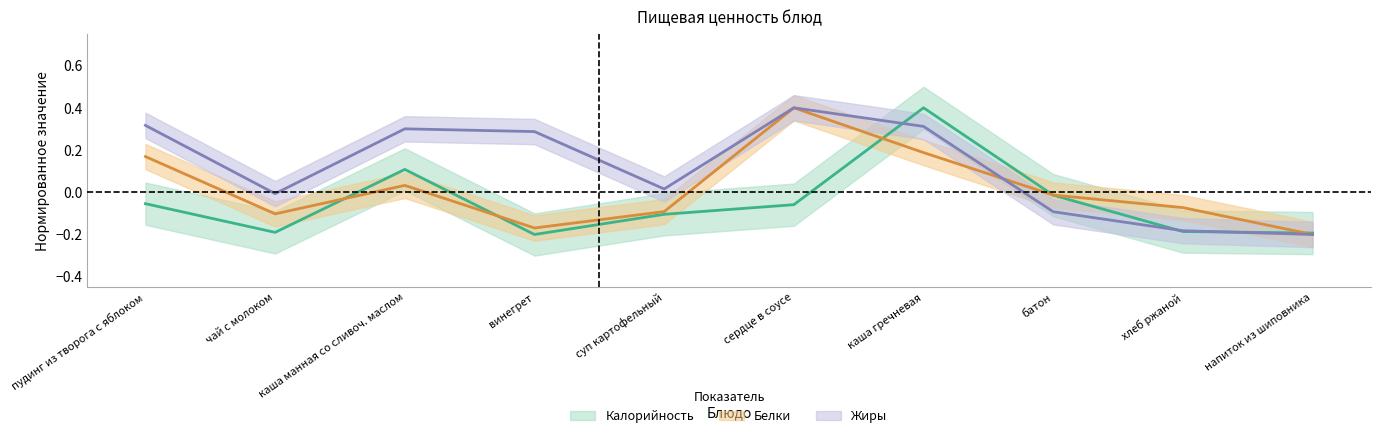

True or false: Жиры has a value of 0.1 at винегрет.

False